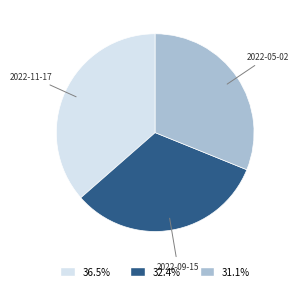

Count the number of slices in the pie.

3